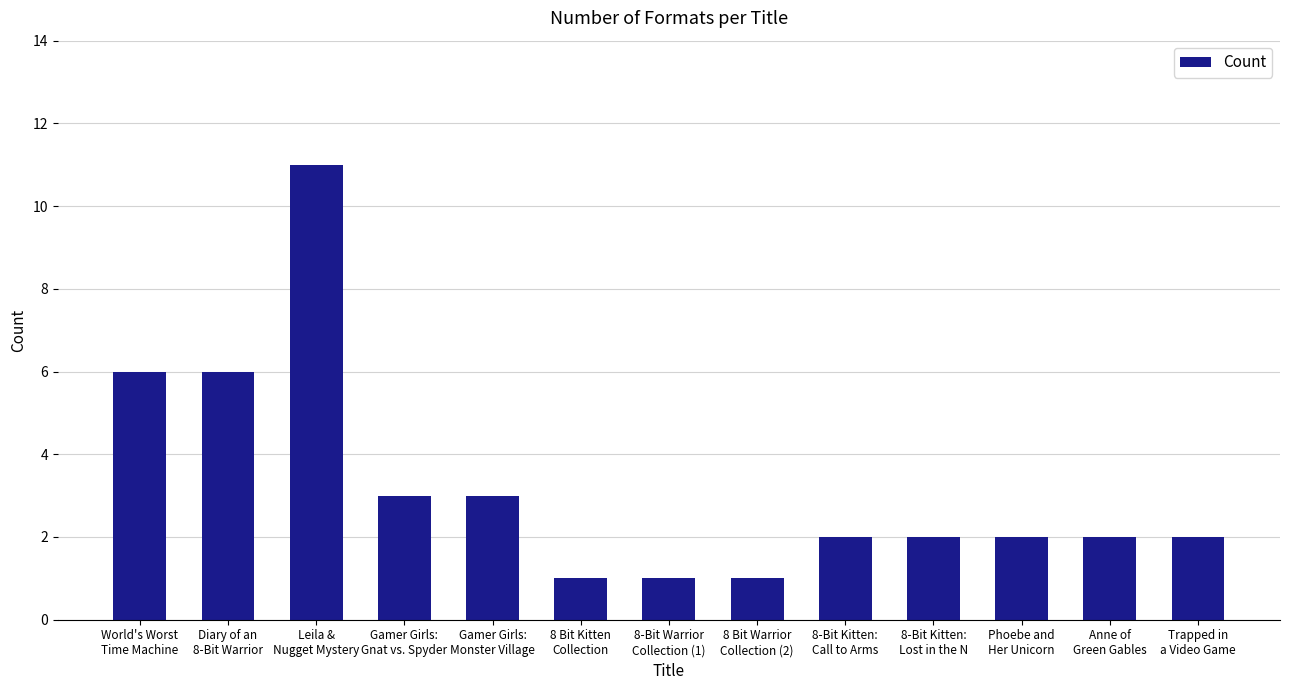

What is the maximum value shown in the chart?

11